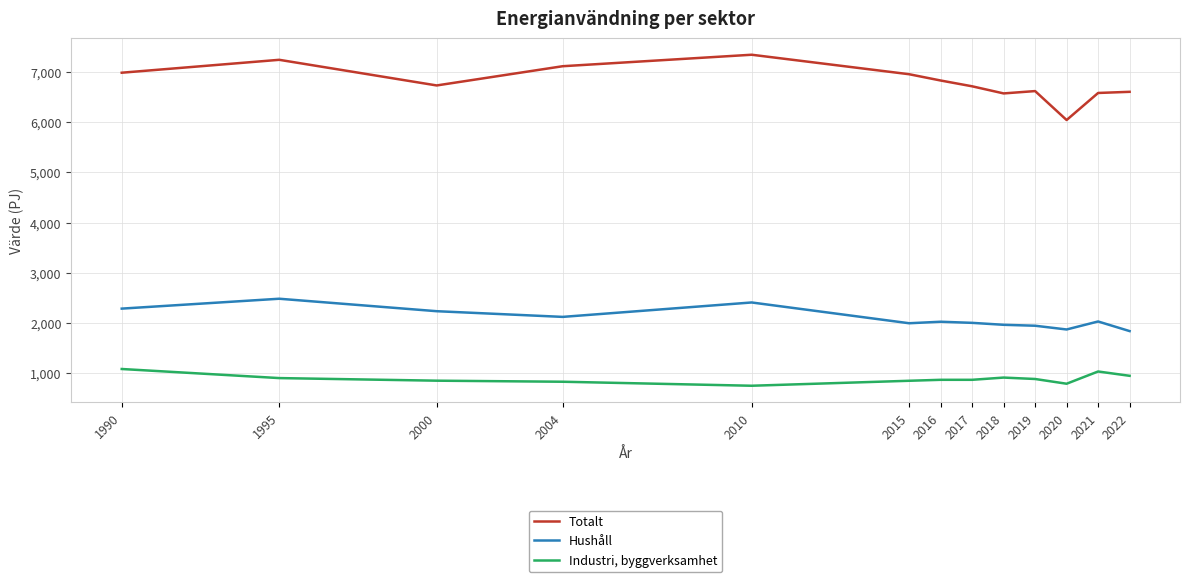

True or false: Industri, byggverksamhet has a value of 1522.6 at 1995.

False